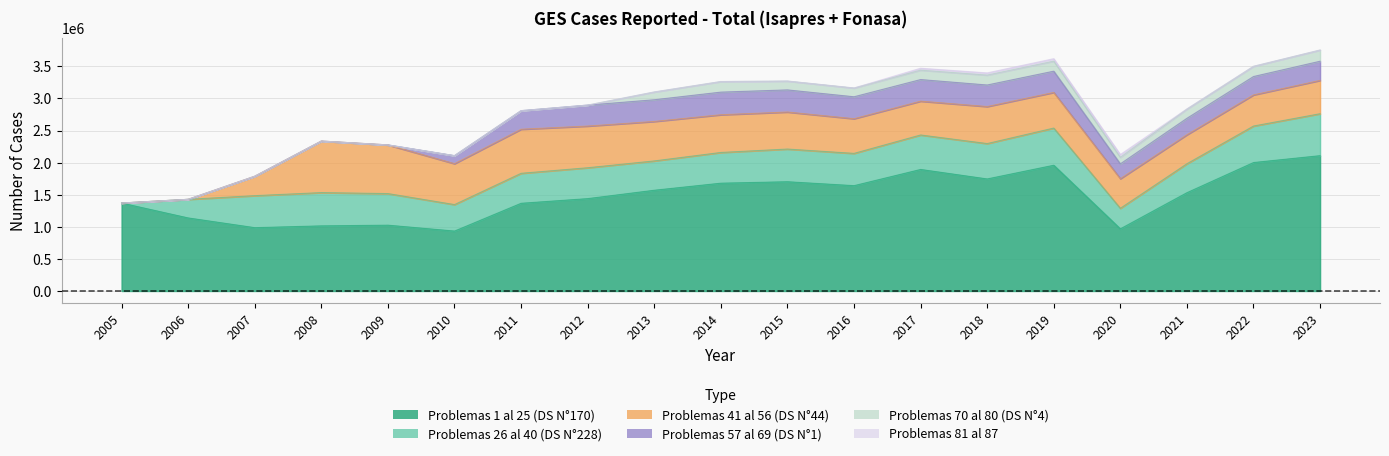

Reading left to right, extract all data points from this chart.

Problemas 1 al 25: 1370173	1138213	986684	1014798	1025663	933729	1366752	1439356	1569855	1679978	1702600	1641316	1893804	1746047	1959518	968607	1532017	2001713	2108818
Problemas 26 al 40: 0	289936	498716	518463	492152	412646	467092	481142	456965	478549	509257	503076	537395	551250	579378	320031	451044	568954	653716
Problemas 41 al 56: 0	0	302184	802871	758514	637783	686803	649653	615219	588009	577028	540343	526883	576982	555375	461122	451937	485127	519053
Problemas 57 al 69: 0	0	0	0	0	124610	289229	326600	337980	352426	344812	341863	336589	335776	331253	231244	256113	286367	298898
Problemas 70 al 80: 0	0	0	0	0	0	0	0	121245	164859	137820	136476	147113	154807	156776	102723	143773	159005	174400
Problemas 81 al 87: 0	0	0	0	0	0	0	0	0	0	0	0	29423	33857	37909	42517	2264	0	0